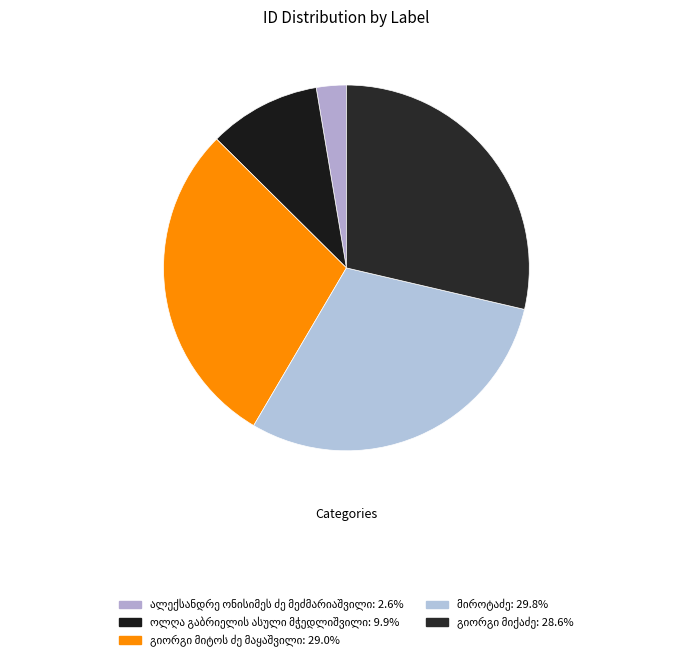

What is the largest slice in the pie chart?

მიროტაძე